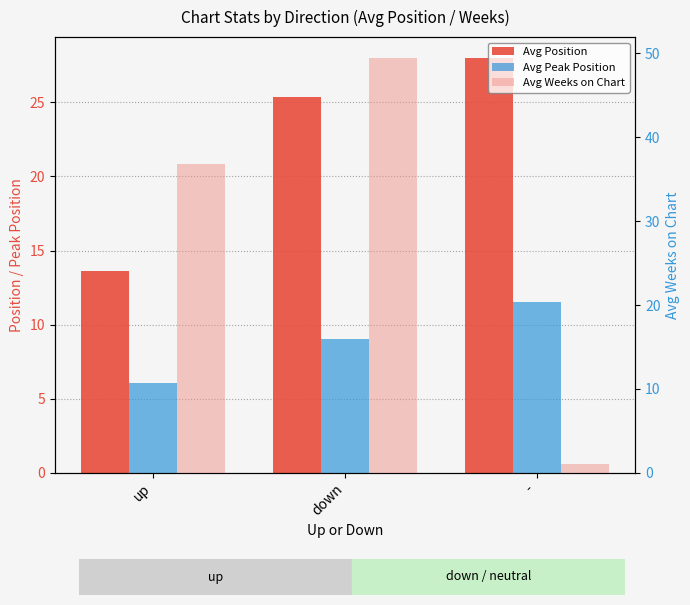

How many categories are shown in the chart?

3